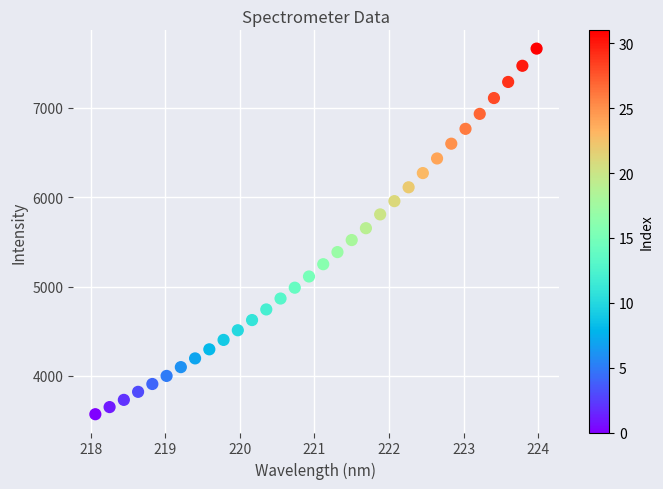

What is the range of X values (max minus min)?

5.9